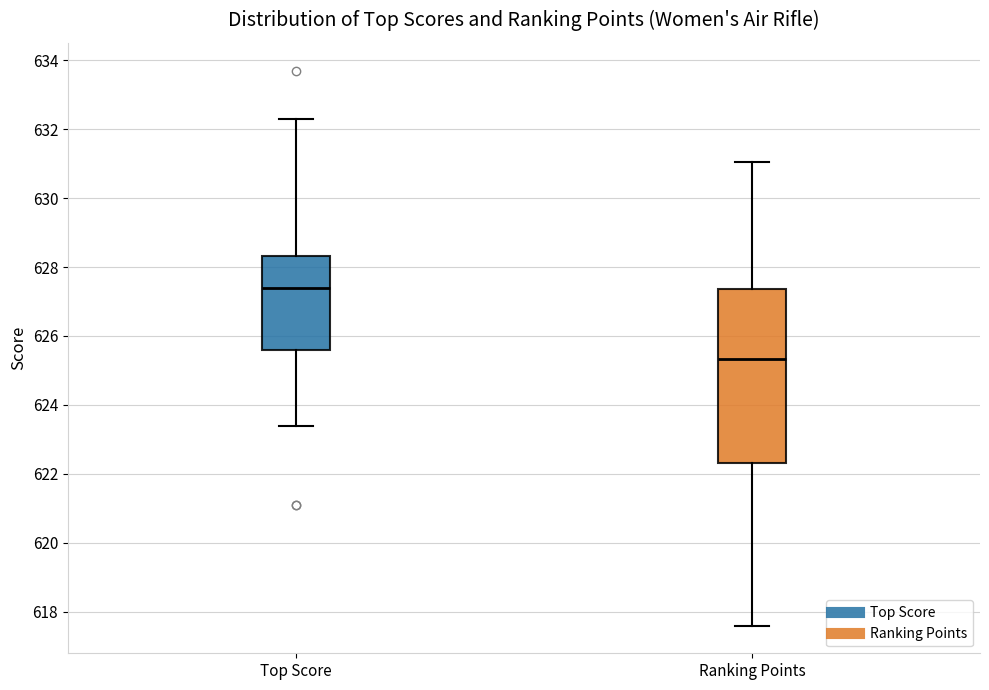

Reading left to right, transcribe this box plot: for each box, give where its median line is, the range the box spans, and where its two whiskers end, as read against the y-axis. The values are not printed on the chart, so give them approximately, as read against the axis.

Top Score: median 627.4, box 625.6 to 628.4, whiskers 623.4 to 632.4
Ranking Points: median 625.4, box 622.4 to 627.4, whiskers 617.6 to 631.0